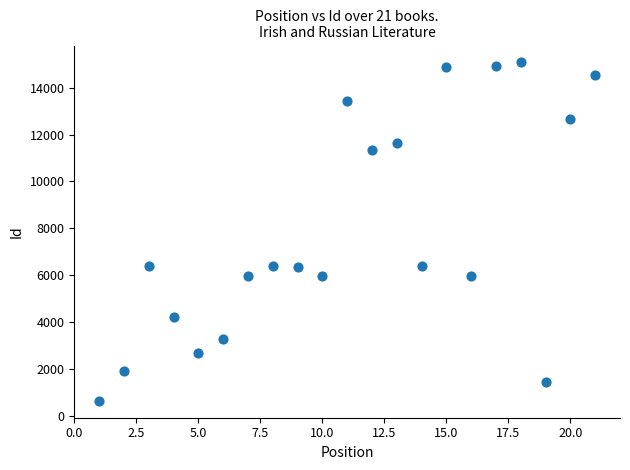

What is the range of X values (max minus min)?

20